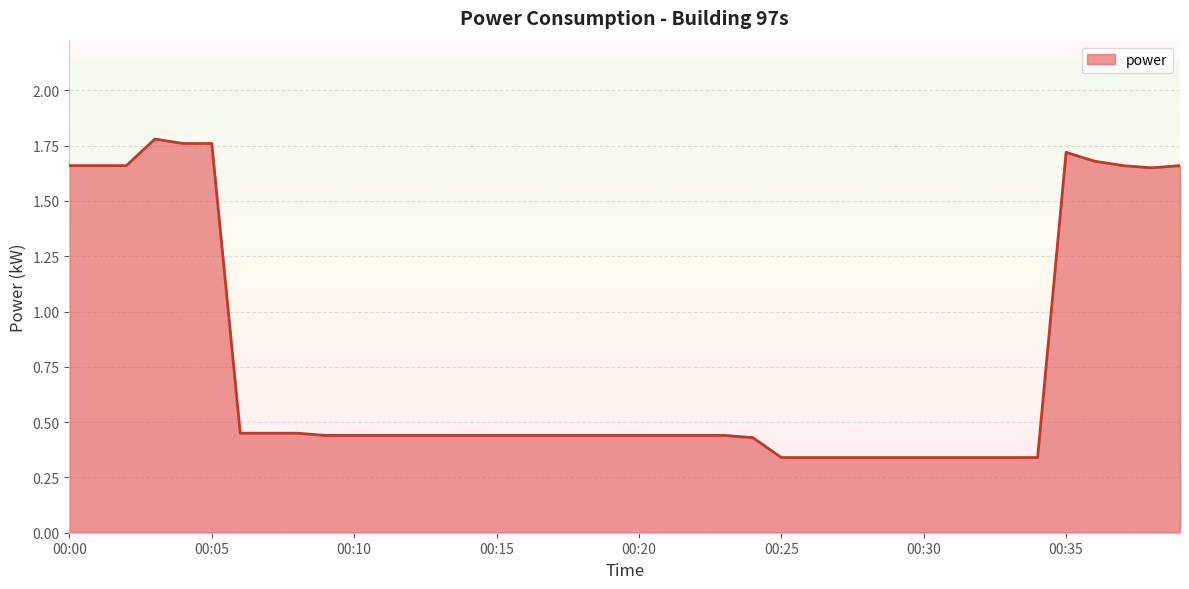

What is the difference between the maximum and minimum values?

1.4